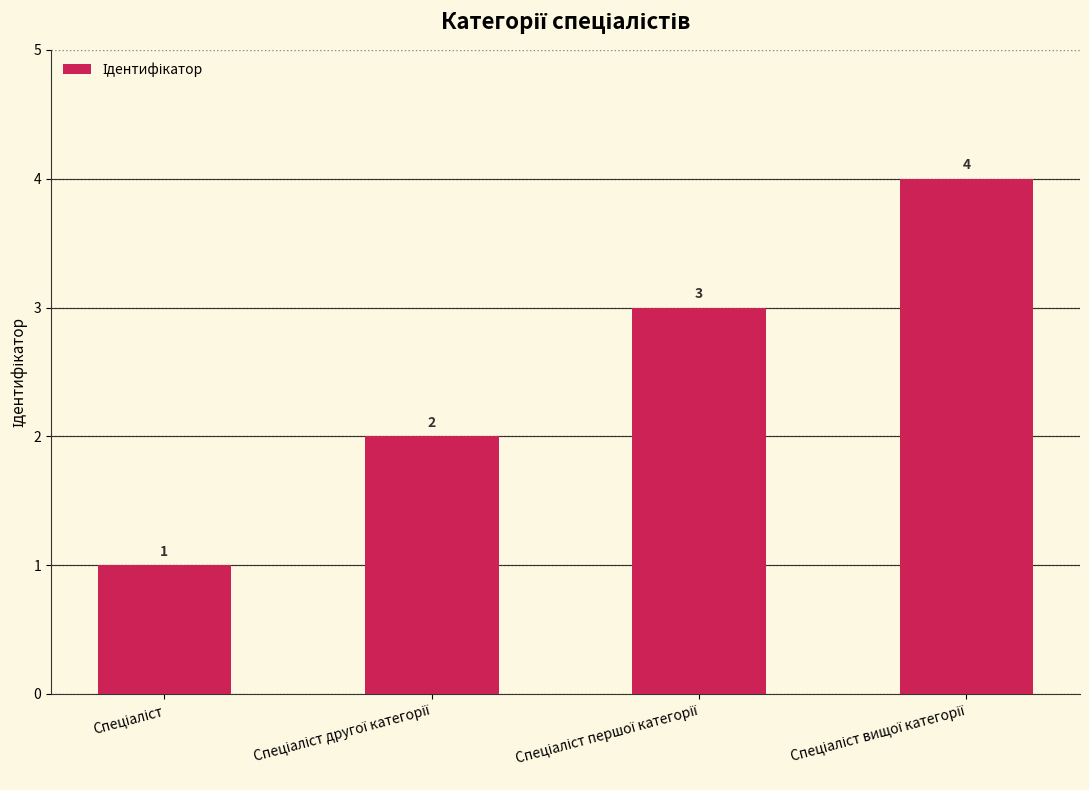

What is the value of the 2nd bar from the left?

2